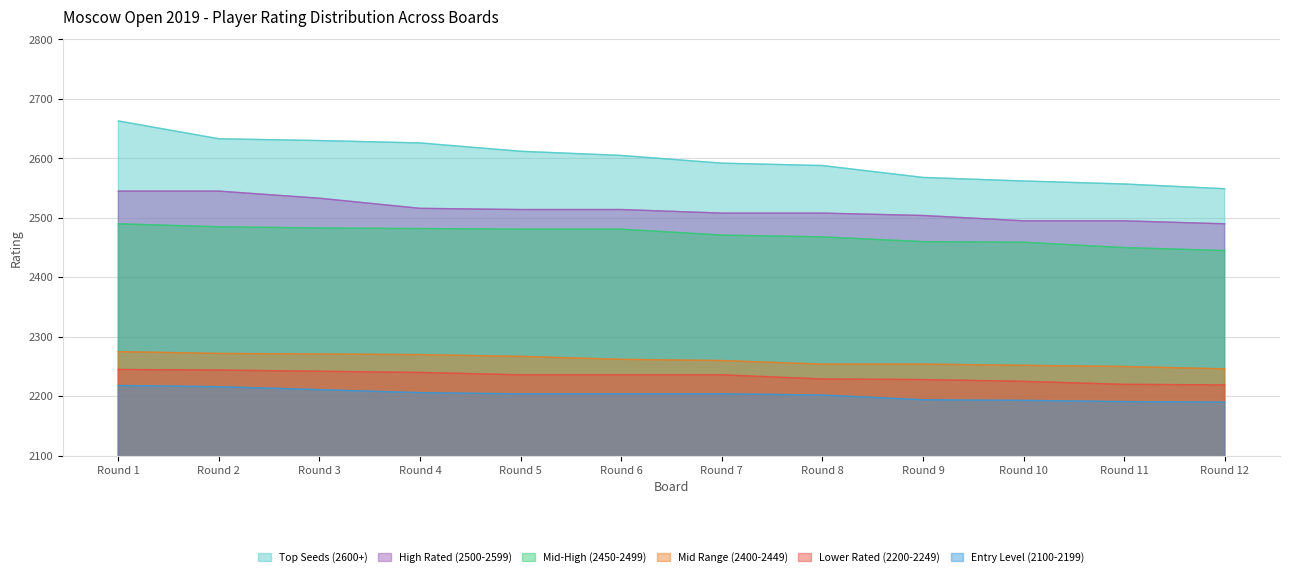

Which series has the widest spread of values?

Top Seeds (2600+)